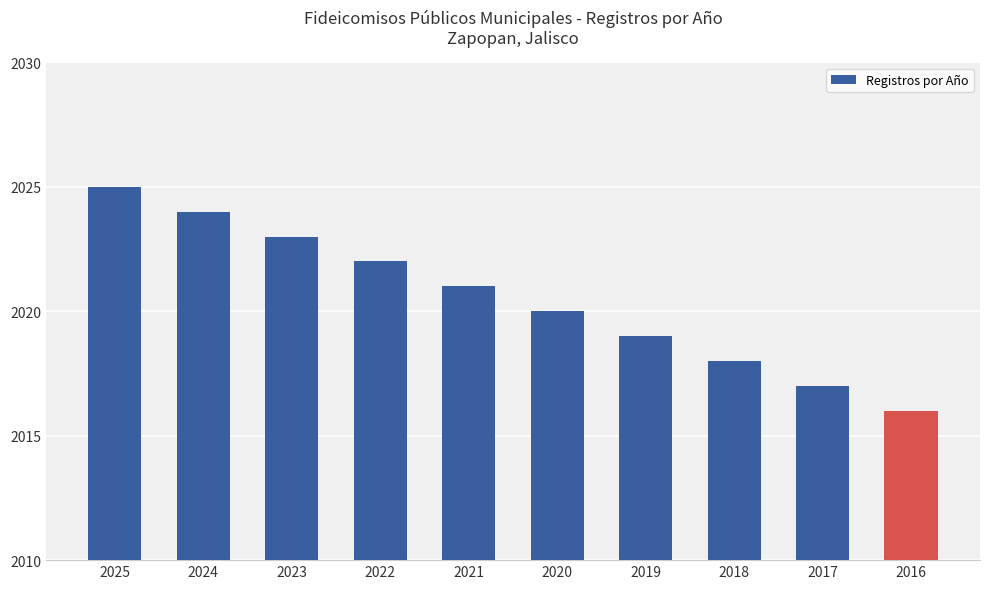

At which label does the data first exceed 2021?

2025